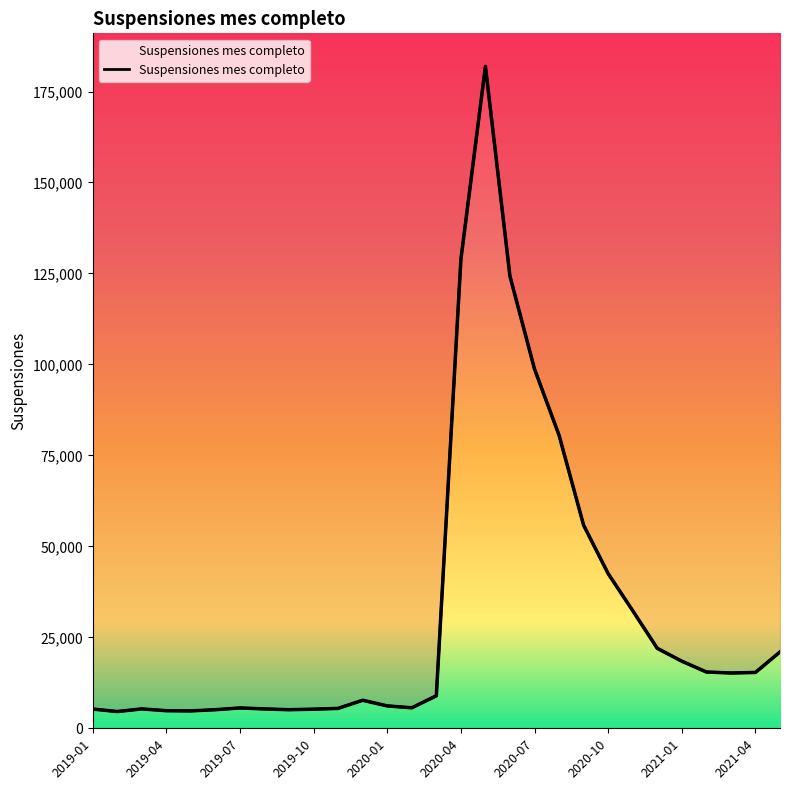

Is it true that the value at 2020-12 is 21976?

True